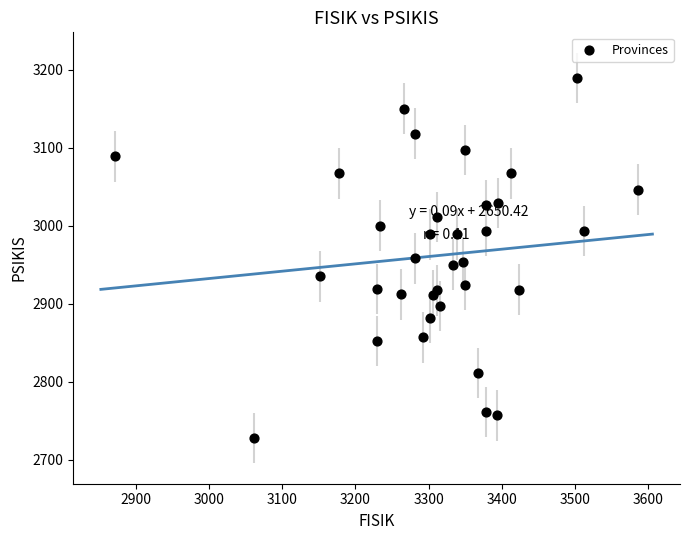

What is the range of X values (max minus min)?

714